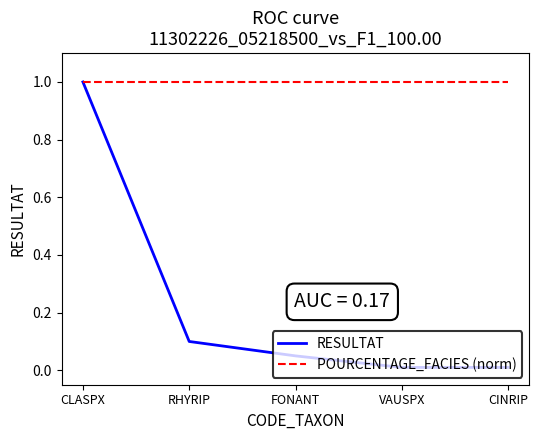

What is the total value across all series at RHYRIP?

1.1